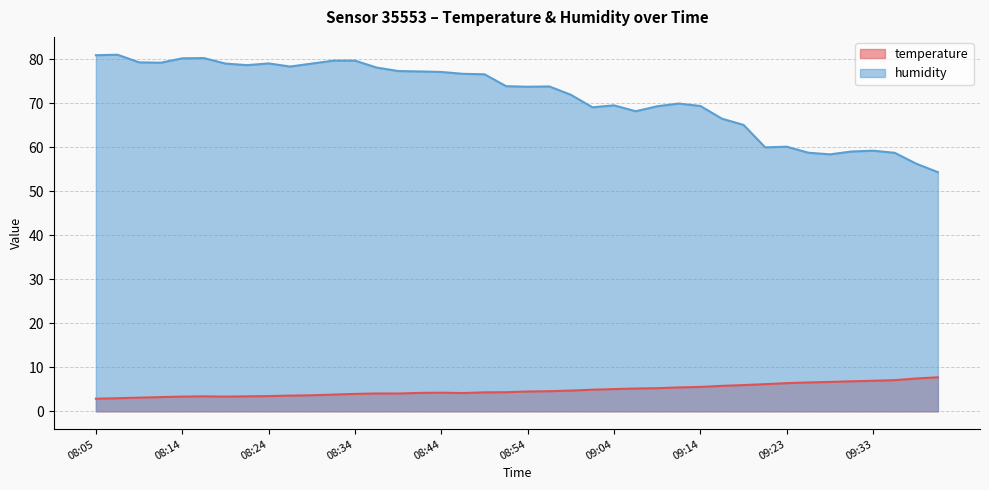

What position from the left is 09:41?

40